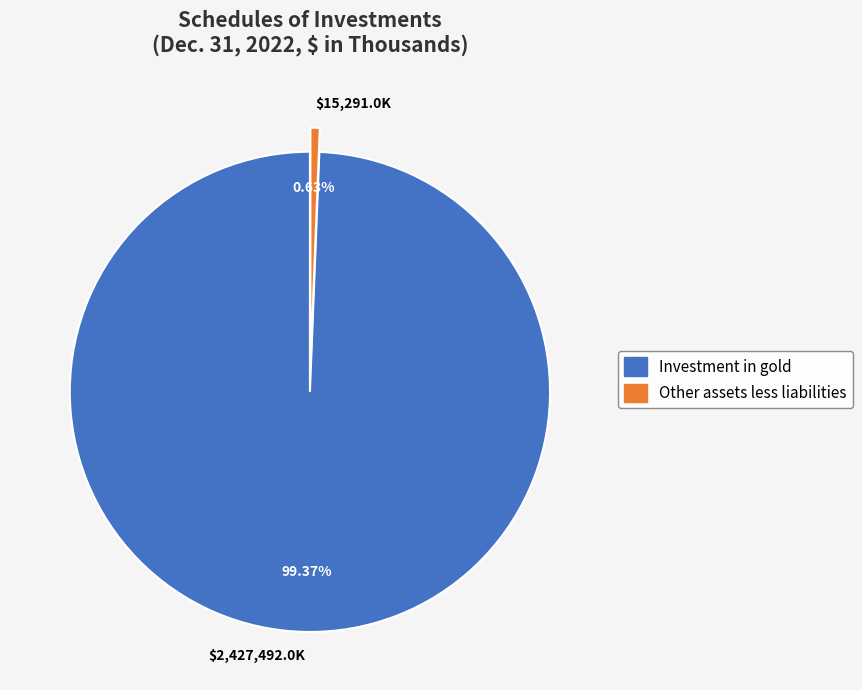

Do Investment in gold and Other assets less liabilities together represent more than half of the pie?

Yes